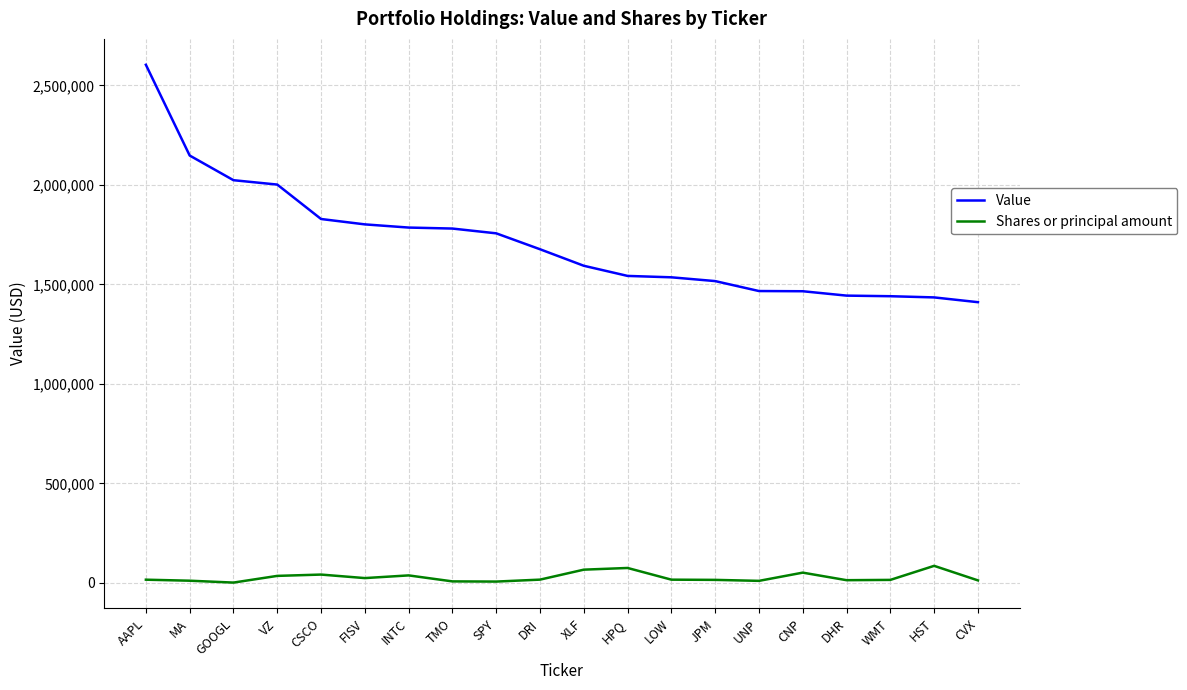

Is it true that Shares or principal amount equals 66903 at XLF?

True